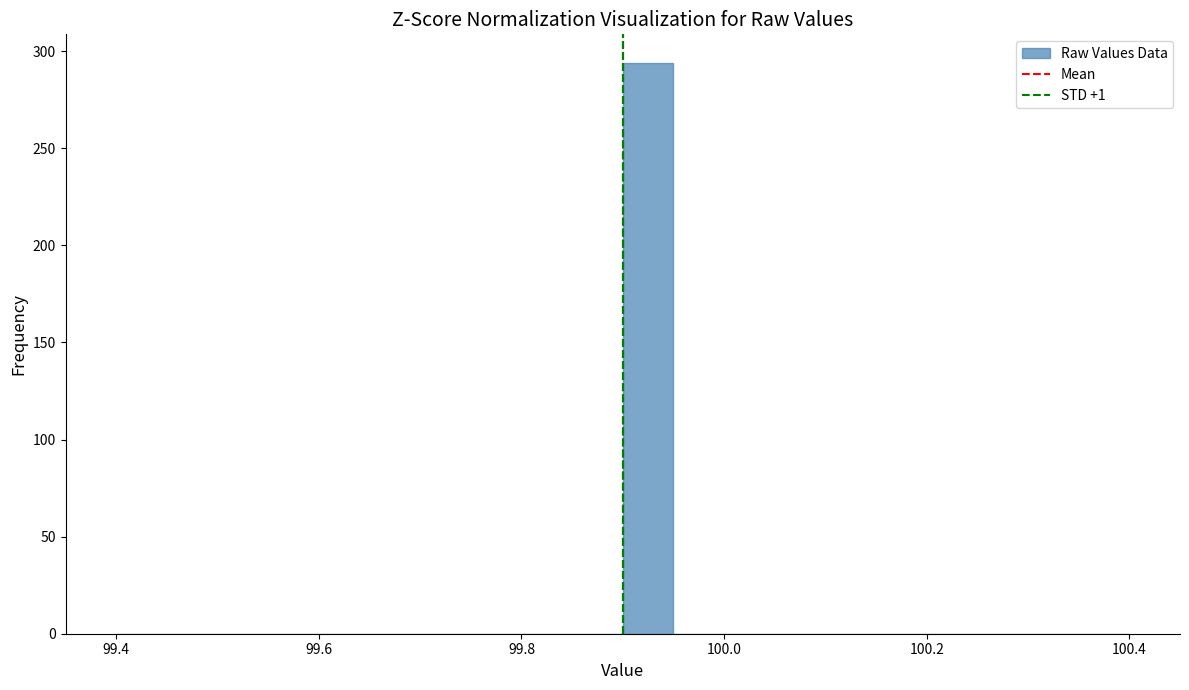

Read against the x-axis, roughly where is the centre of the tallest bar?

99.92